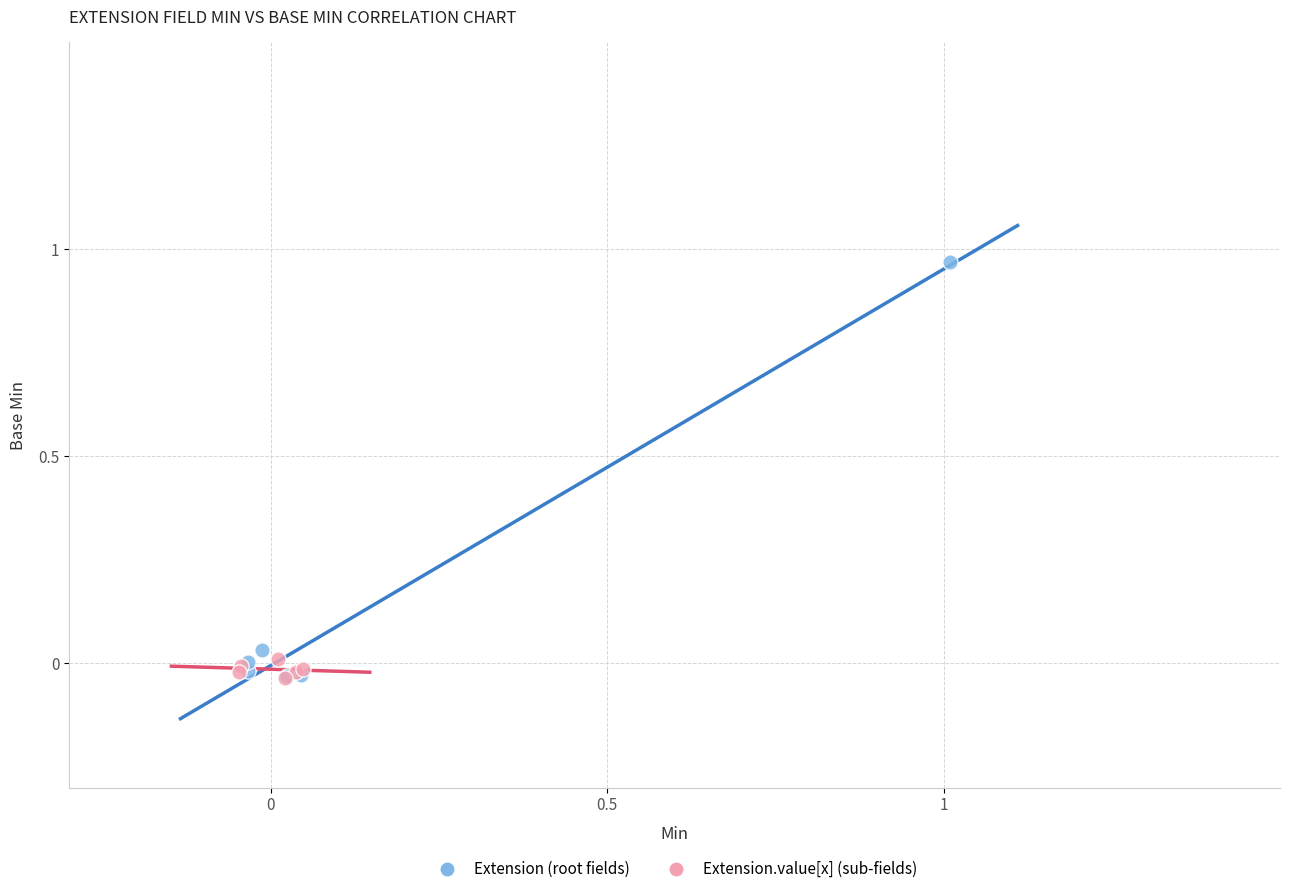

Which series has the widest spread of Y values?

Extension (root fields)